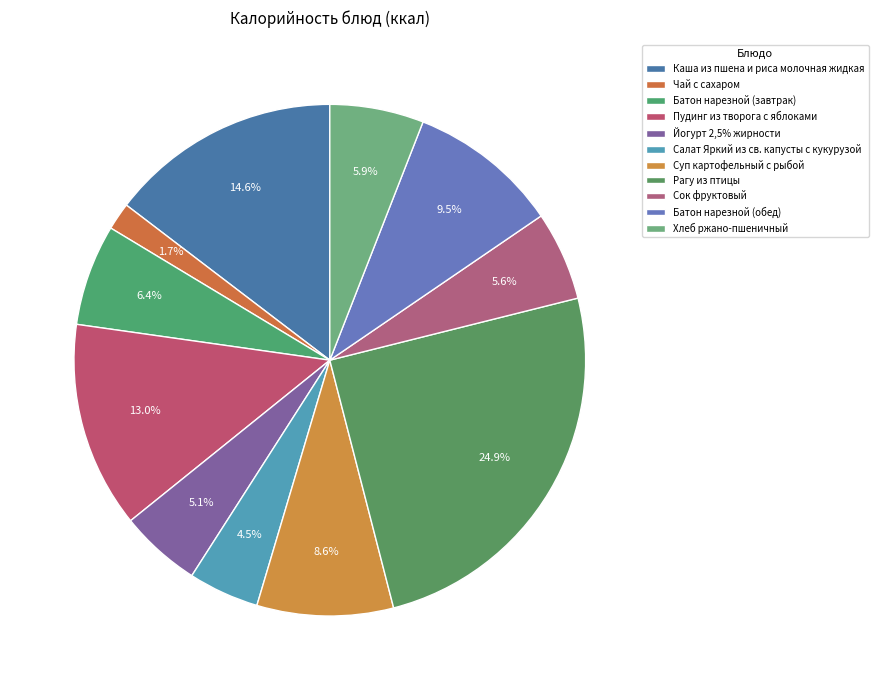

True or false: Рагу из птицы accounts for 25% of the total.

True